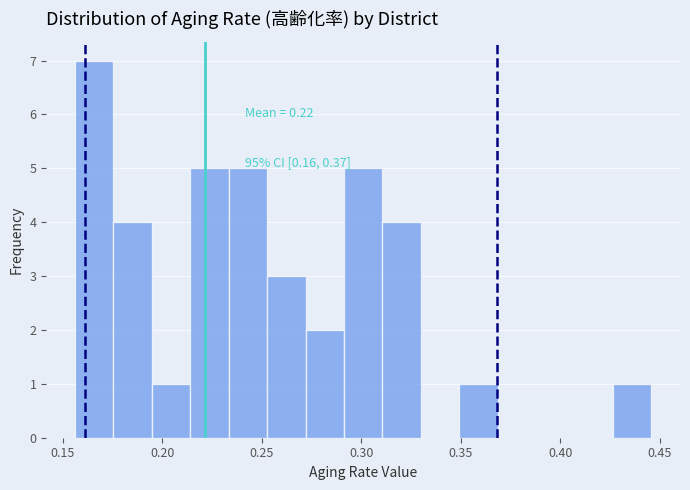

Around what value on the x-axis is the tallest bar? Give the approximate position of its centre, as read against the axis.

0.165